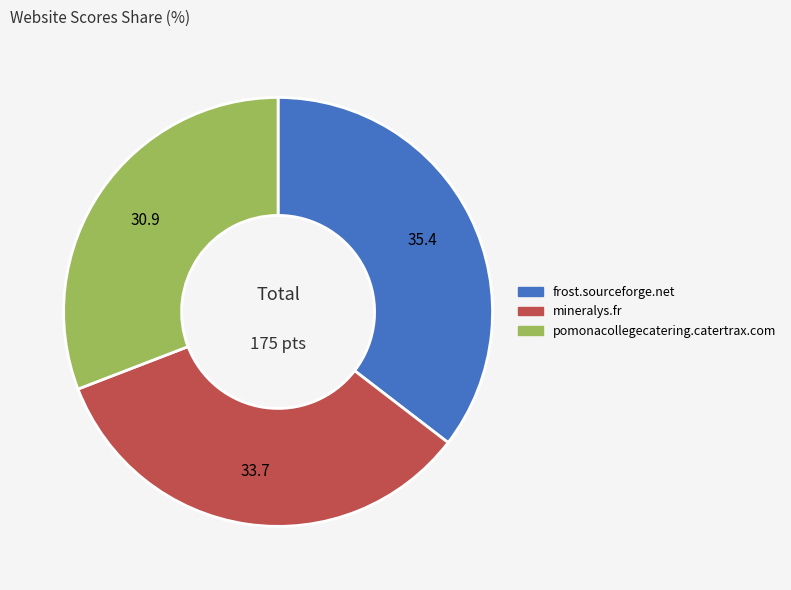

The frost.sourceforge.net slice represents 35% of the pie. True or false?

True